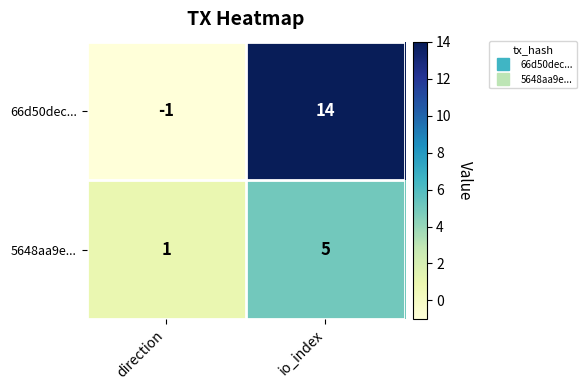

Reading left to right, what are all the values shown in this chart?

66d50dec...: -1	14
5648aa9e...: 1	5